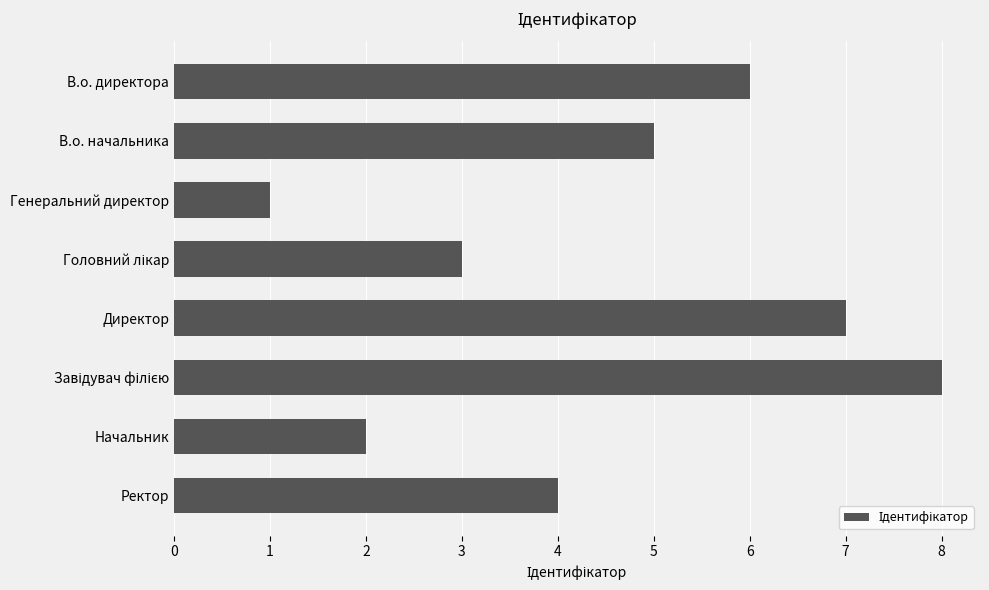

Are the bars horizontal?

Yes